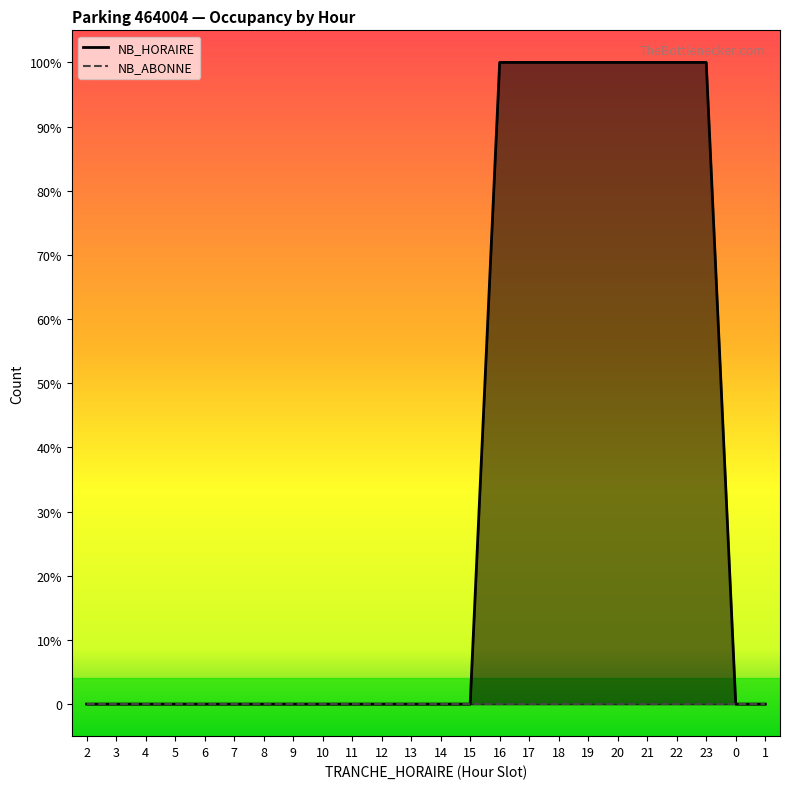

List the labels in order of value, largest first.

16, 17, 18, 19, 20, 21, 22, 23, 2, 3, 4, 5, 6, 7, 8, 9, 10, 11, 12, 13, 14, 15, 0, 1